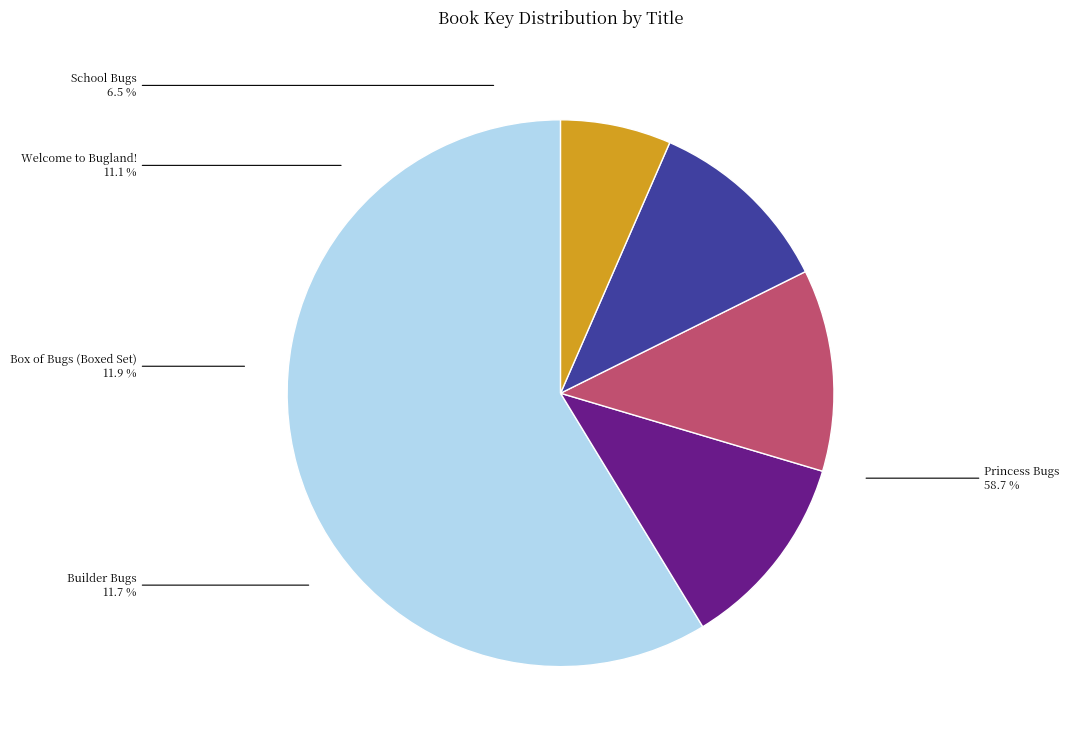

The Box of Bugs (Boxed Set) slice represents 12% of the pie. True or false?

True